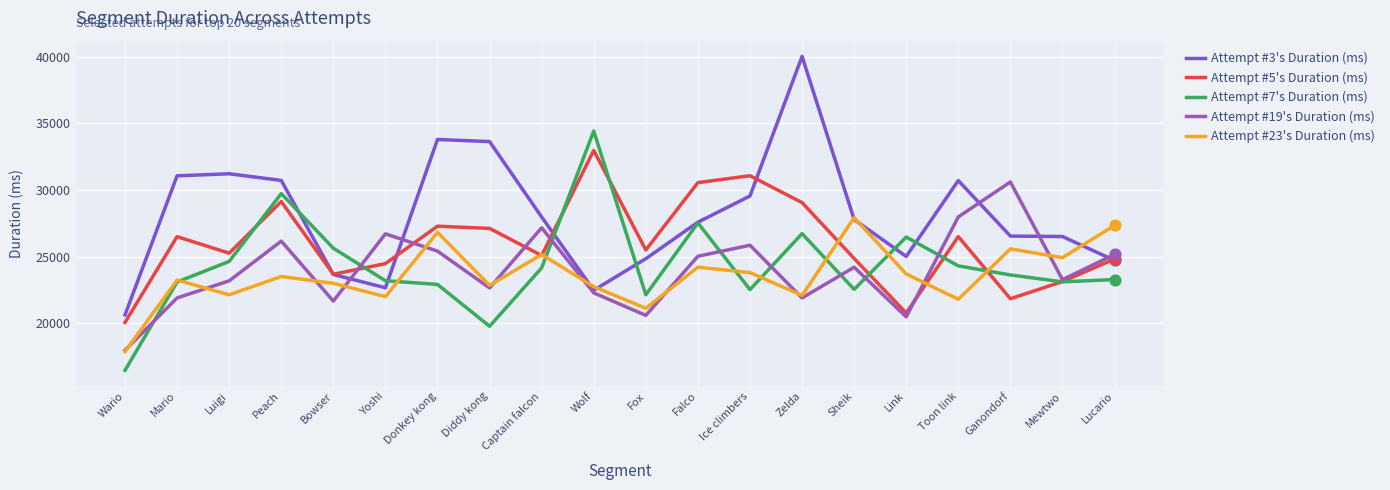

Which series has the largest total across all categories?

Attempt #3's Duration (ms)